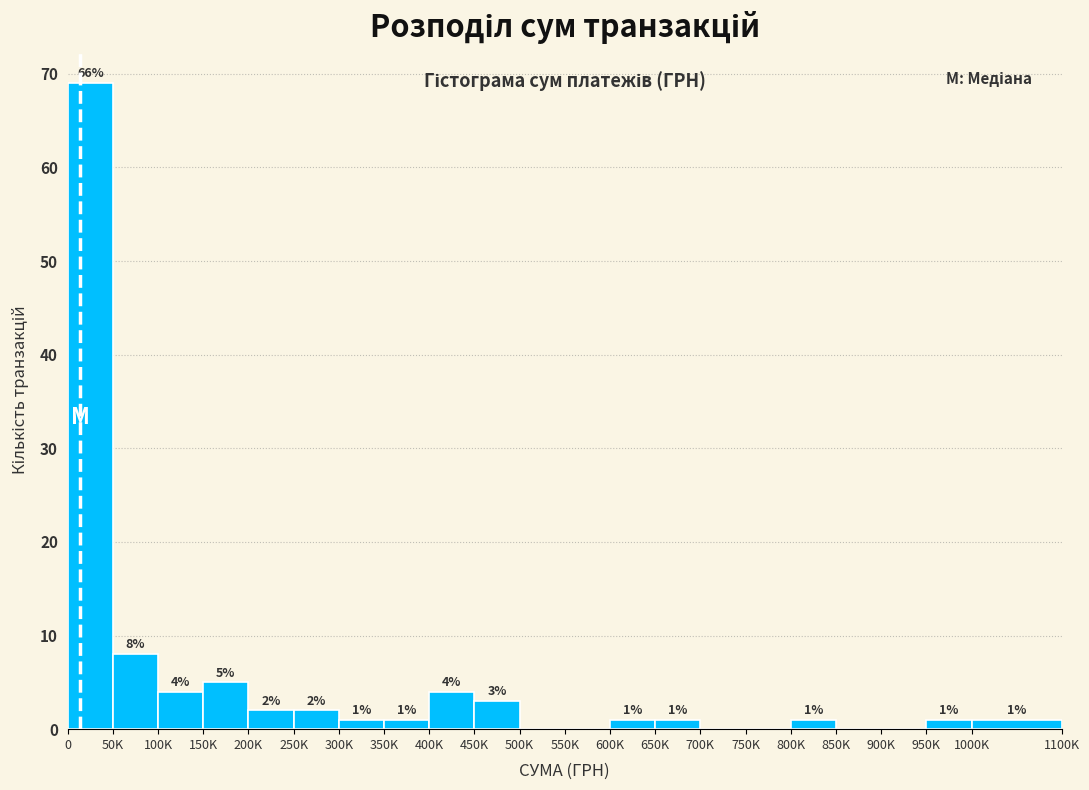

Reading left to right, list all the values displayed in this chart.

0=69	50K=8	100K=4	150K=5	200K=2	250K=2	300K=1	350K=1	400K=4	450K=3	500K=0	550K=0	600K=1	650K=1	700K=0	750K=0	800K=1	850K=0	900K=0	950K=1	1000K=1